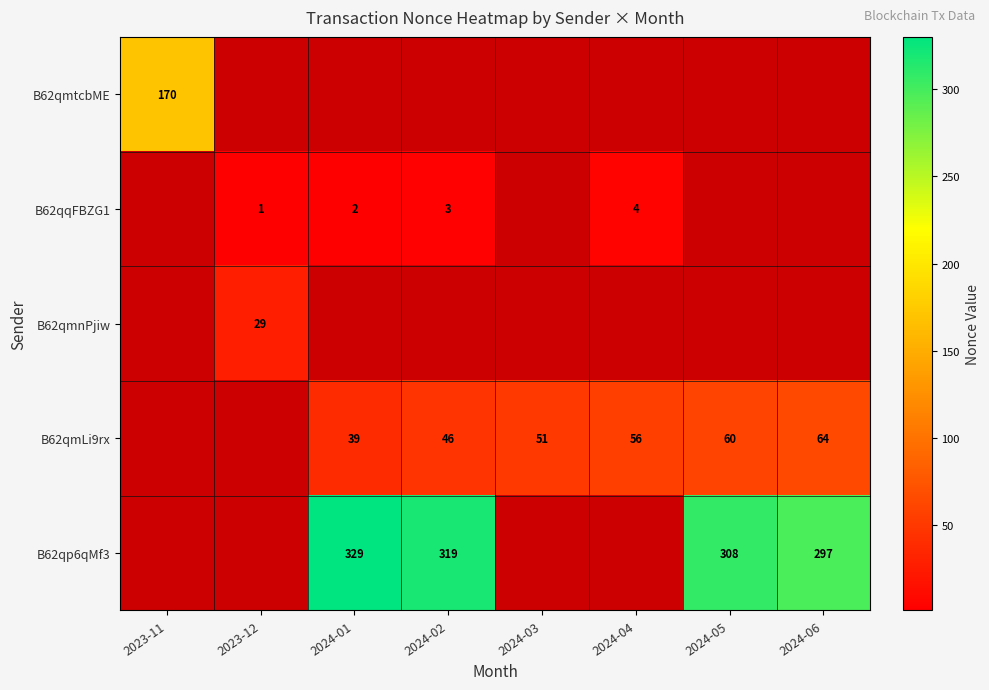

The value of B62qmLi9rx at 2024-05 is 60. True or false?

True